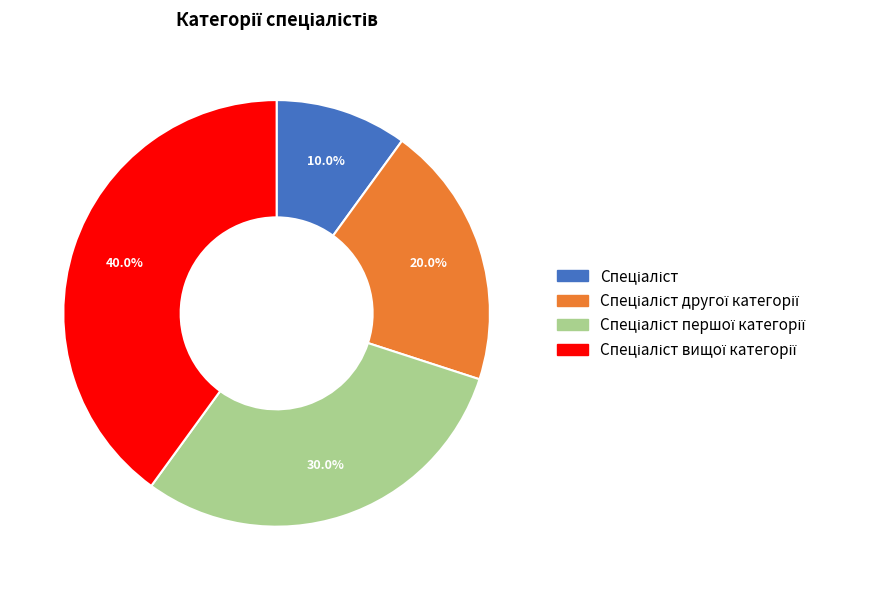

Does any single category account for the majority?

No